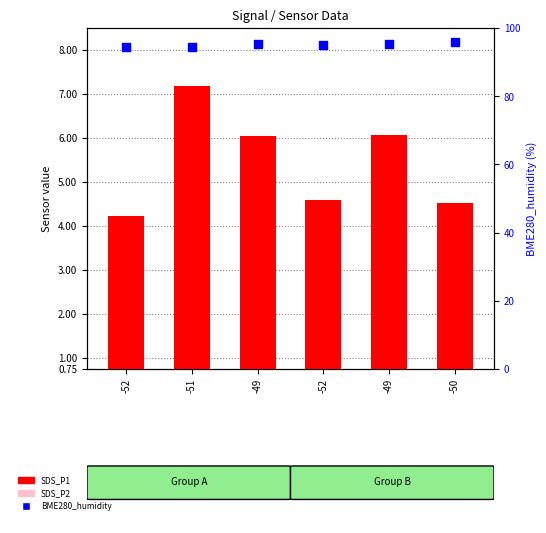

Which series has the largest Y range (max minus min)?

SDS_P1